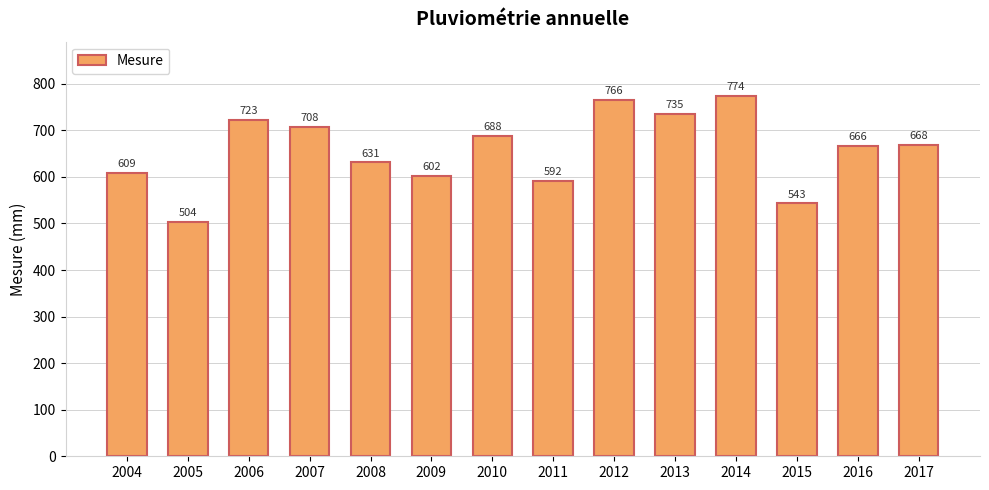

Where is the data nearest to the value 639?

2008